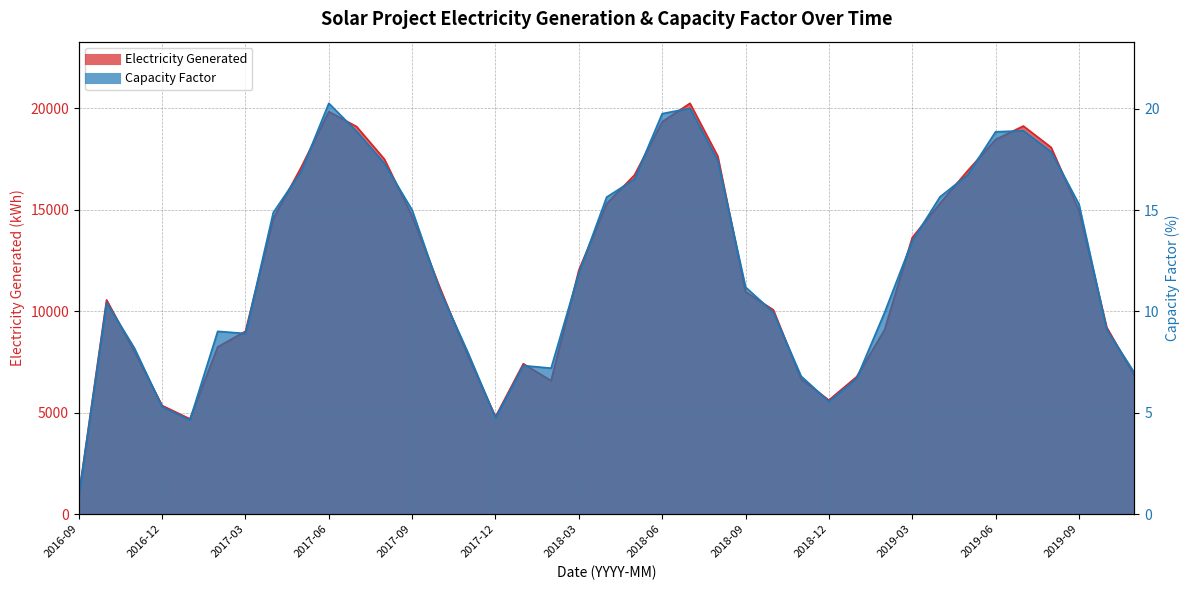

Is the value of Electricity Generated at 2017-09 greater than the value of Capacity Factor at 2017-01?

Yes